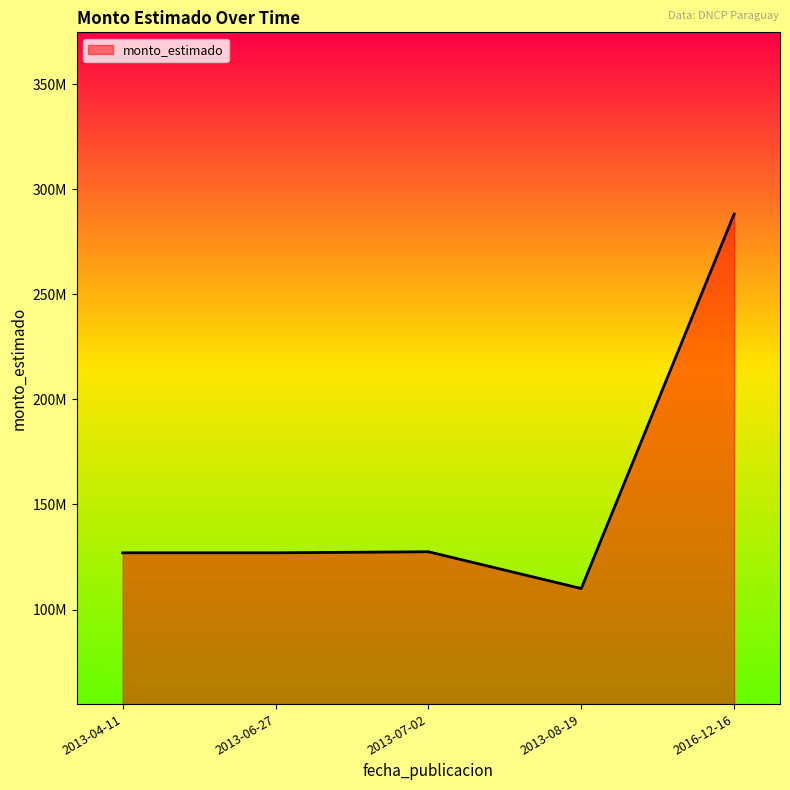

Does the chart display data point markers on the line(s)?

No